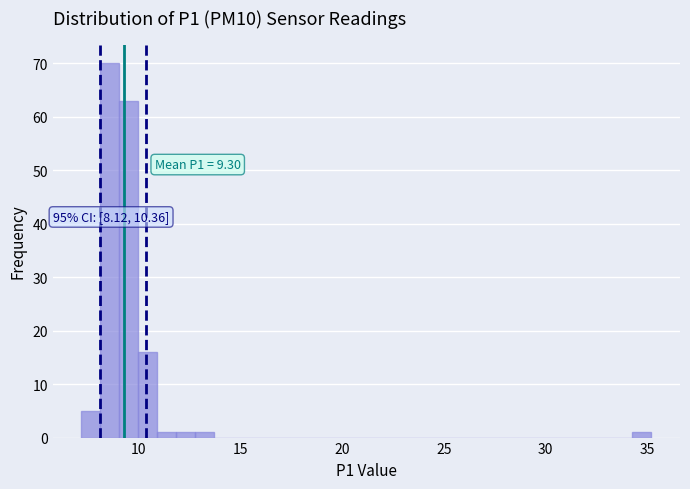

Read against the x-axis, roughly where is the centre of the tallest bar?

8.5